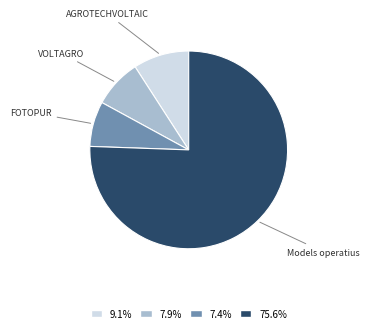

Do 75.6% and 7.4% together represent more than half of the pie?

Yes